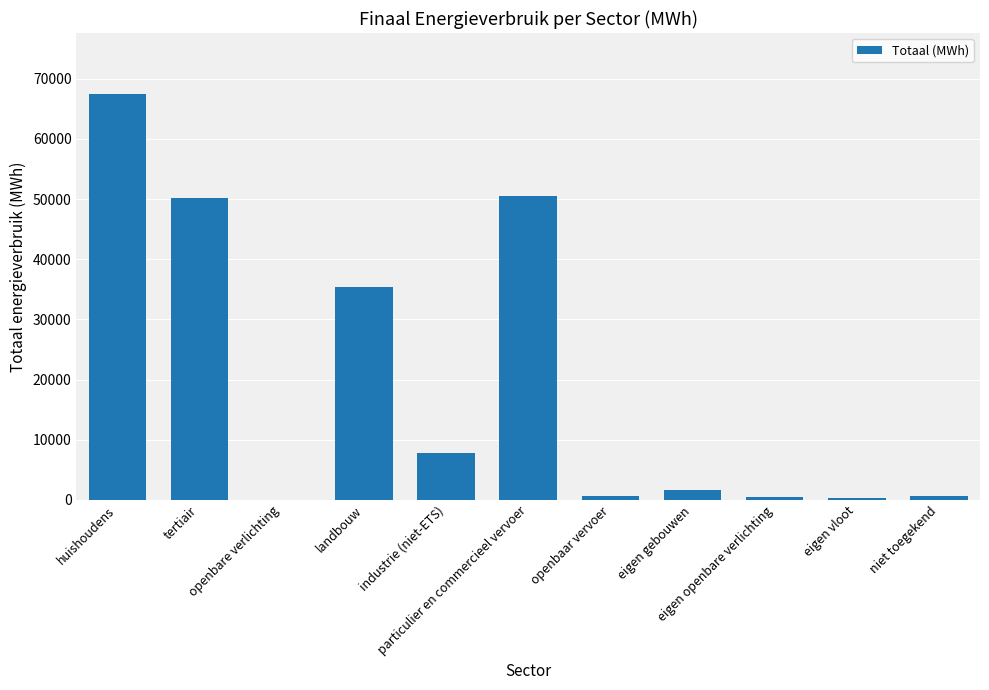

What is the maximum value shown in the chart?

67495.3